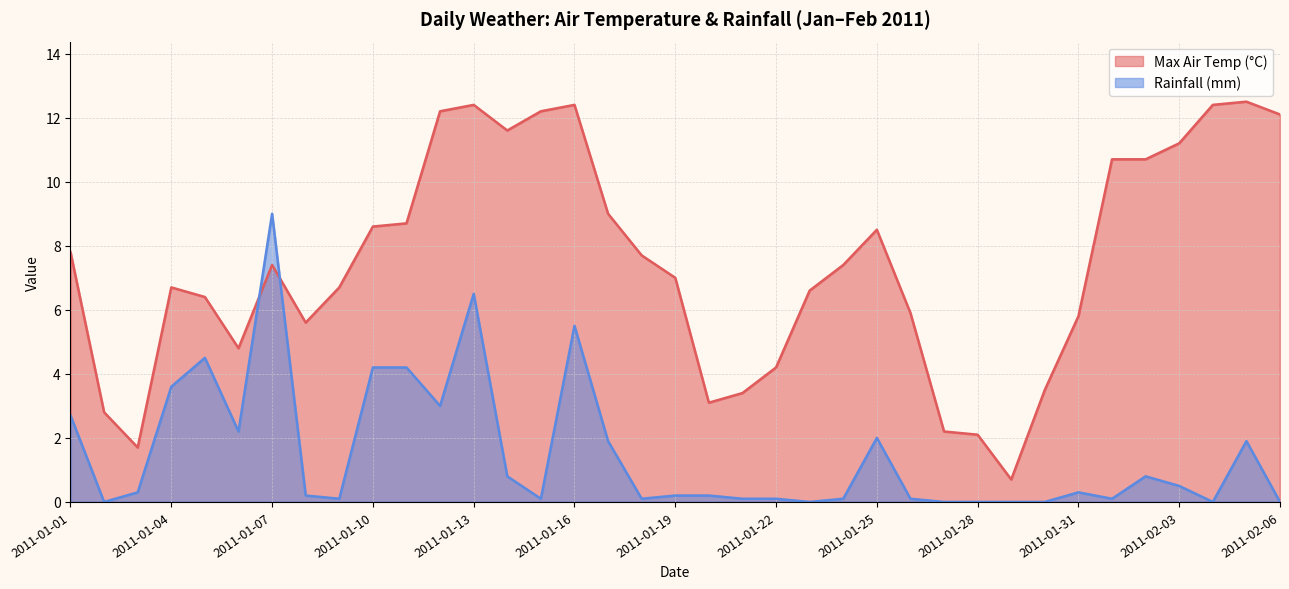

What is the value of the Rainfall (mm) point at the 7th from the left?

9.0